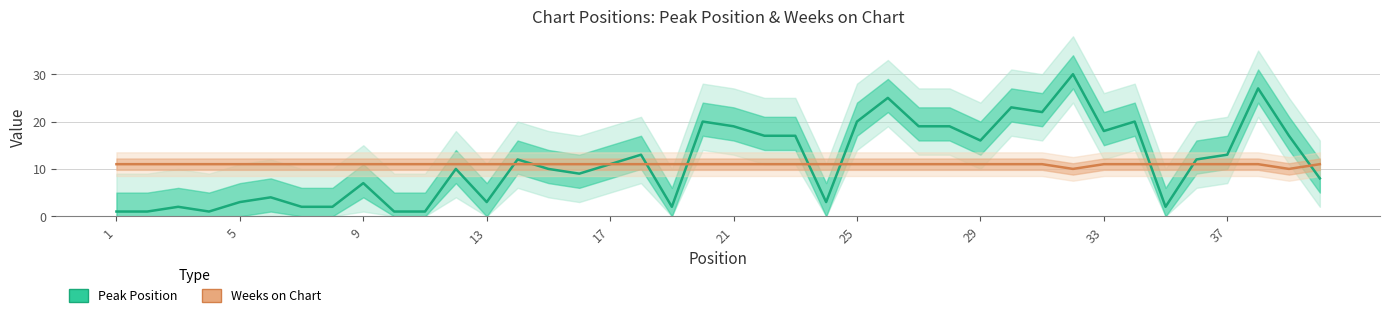

What is the approximate value of Weeks on Chart at 5?

11